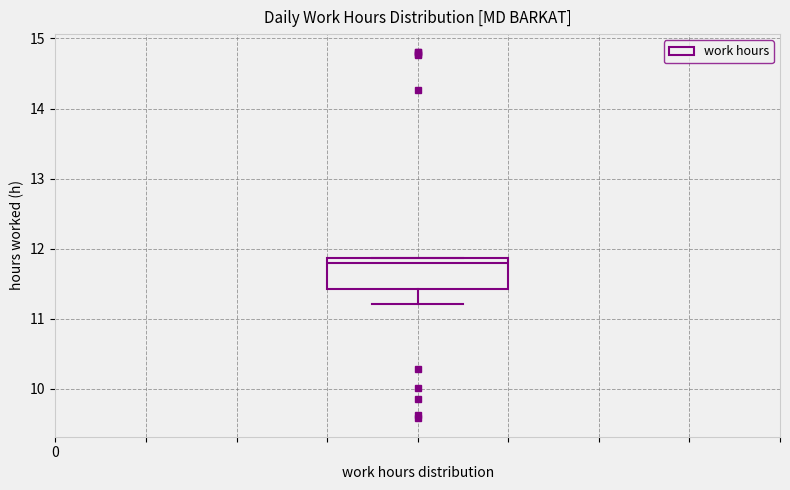

Read this box plot against the y-axis: the position of the median line, the range covered by the box, and the ends of both whiskers. The values are not printed on the chart, so give them approximately, as read against the axis.

median 11.8, box 11.4 to 11.9, whiskers 11.2 to 11.9